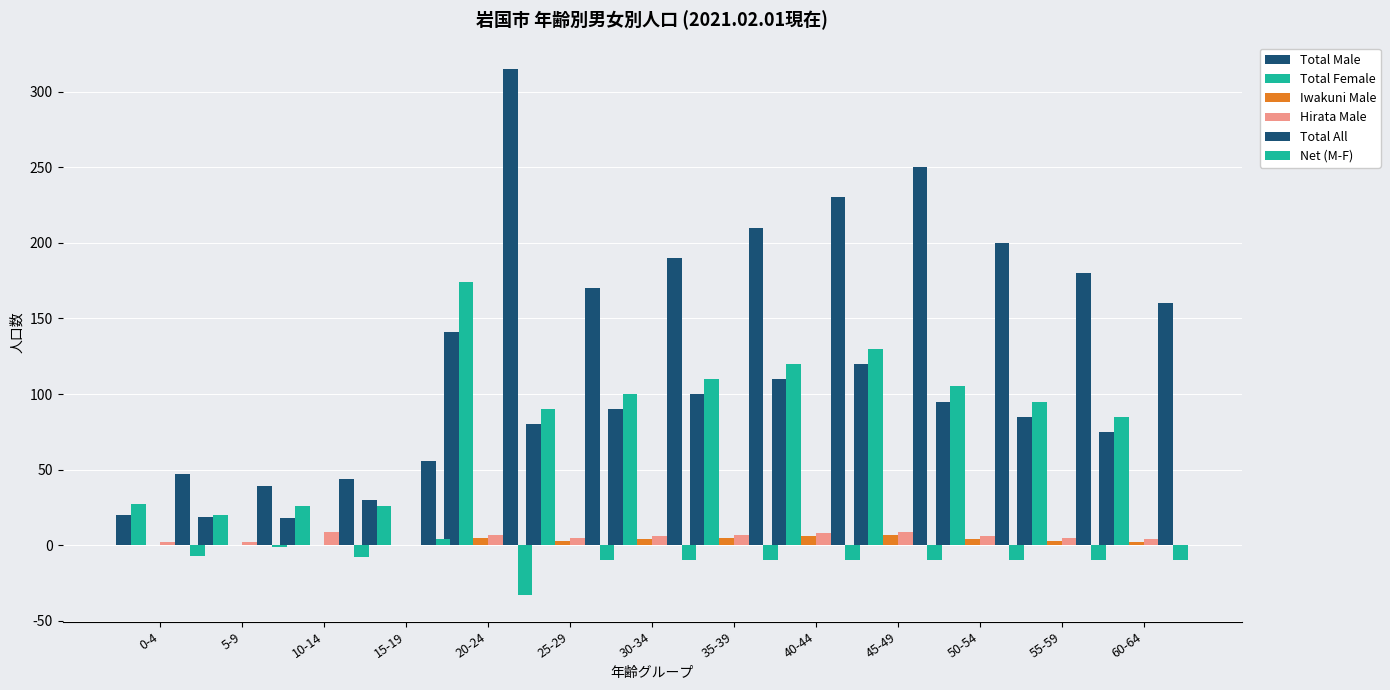

Reading left to right, extract all data points from this chart.

Total Male: 20	19	18	30	141	80	90	100	110	120	95	85	75
Total Female: 27	20	26	26	174	90	100	110	120	130	105	95	85
Iwakuni Male: 0	0	0	0	5	3	4	5	6	7	4	3	2
Hirata Male: 2	2	9	0	7	5	6	7	8	9	6	5	4
Total All: 47	39	44	56	315	170	190	210	230	250	200	180	160
Net (M-F): -7	-1	-8	4	-33	-10	-10	-10	-10	-10	-10	-10	-10